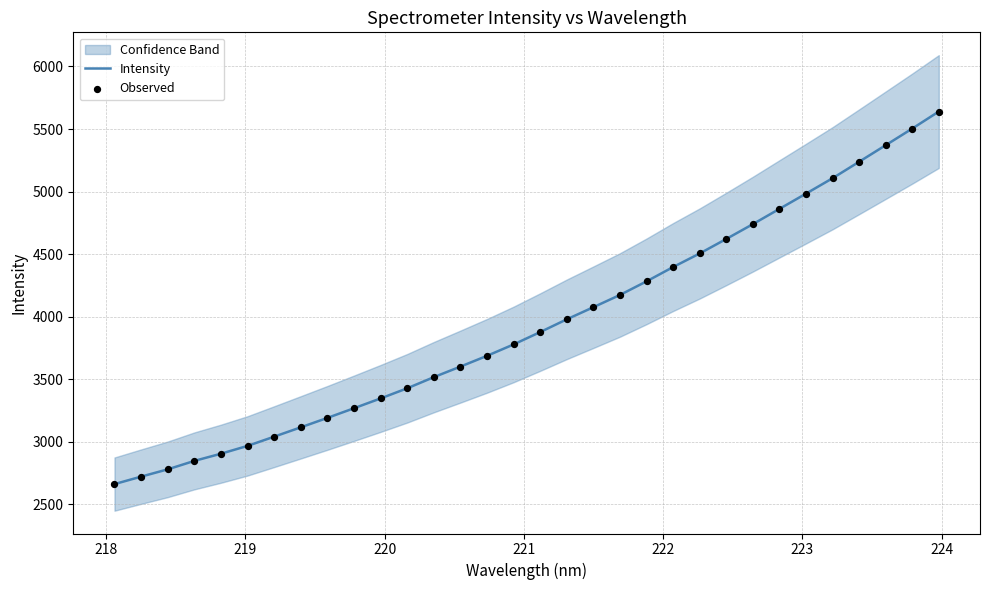

What is the minimum value for Intensity?

2661.0